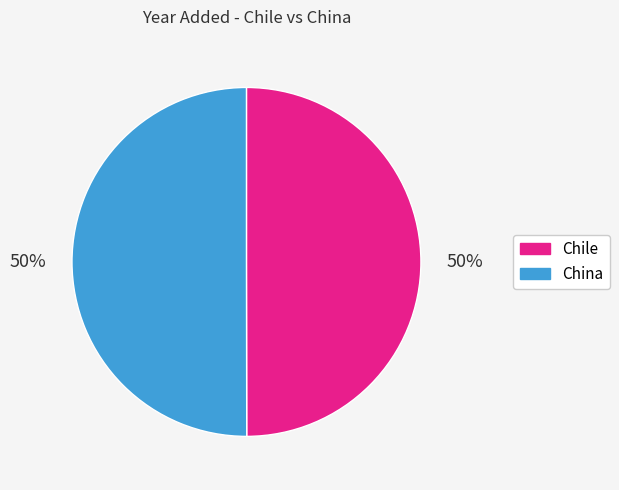

Is it true that Chile is 50% of the pie?

True